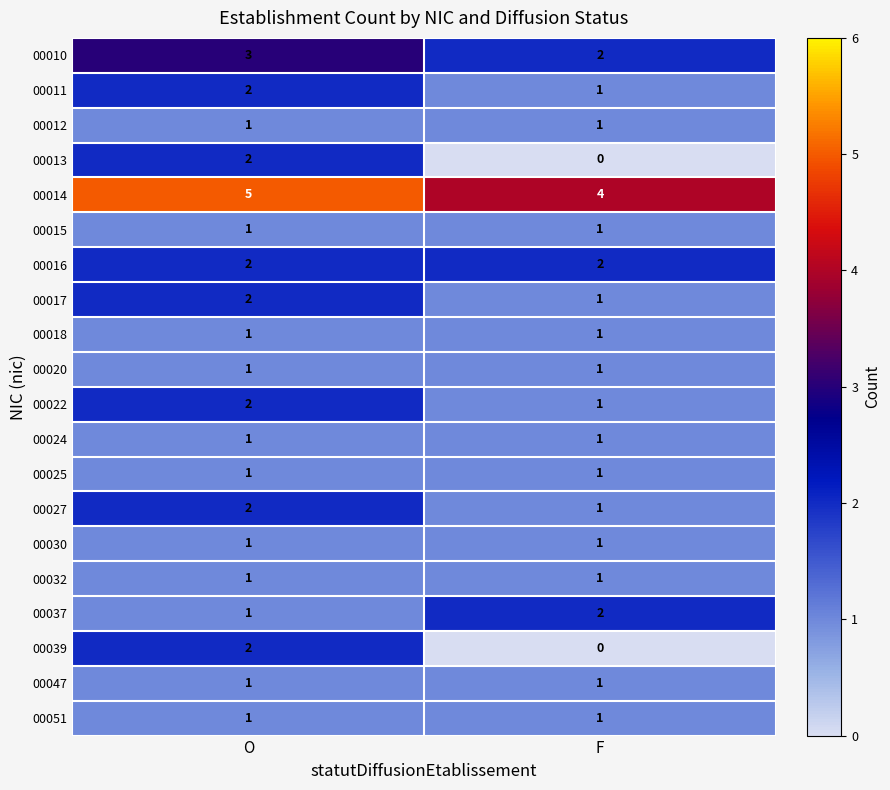

Rank the categories by 00010 value from highest to lowest.

O, F